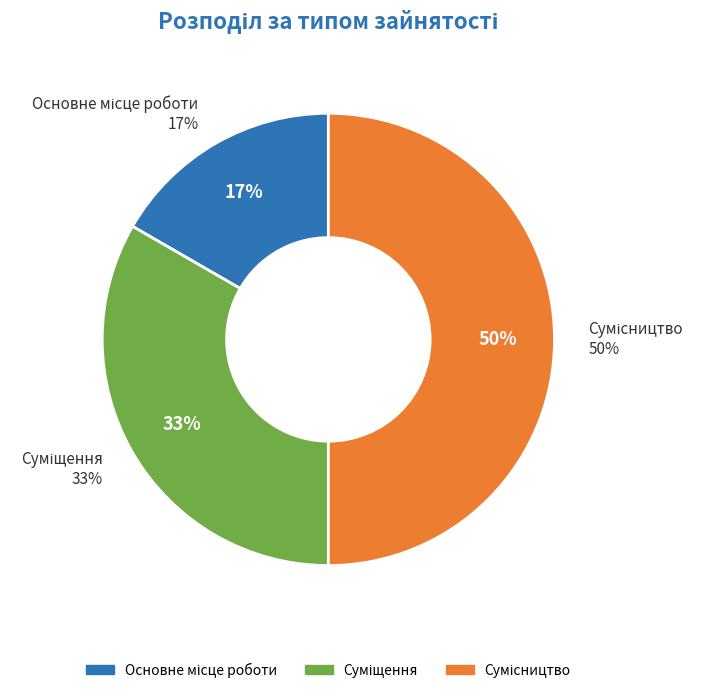

Approximately how many times larger is the value at Сумісництво compared to Суміщення?

1.5